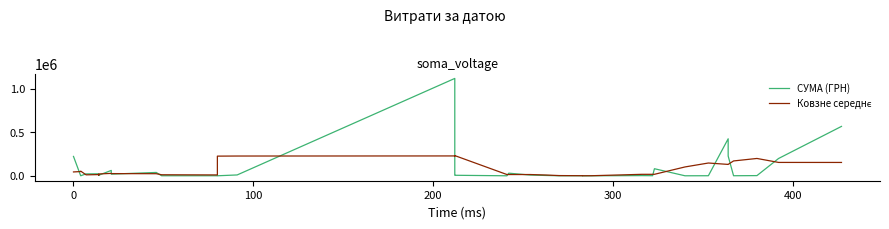

What is the difference between the maximum and minimum values in the Ковзне середнє series?

230757.2